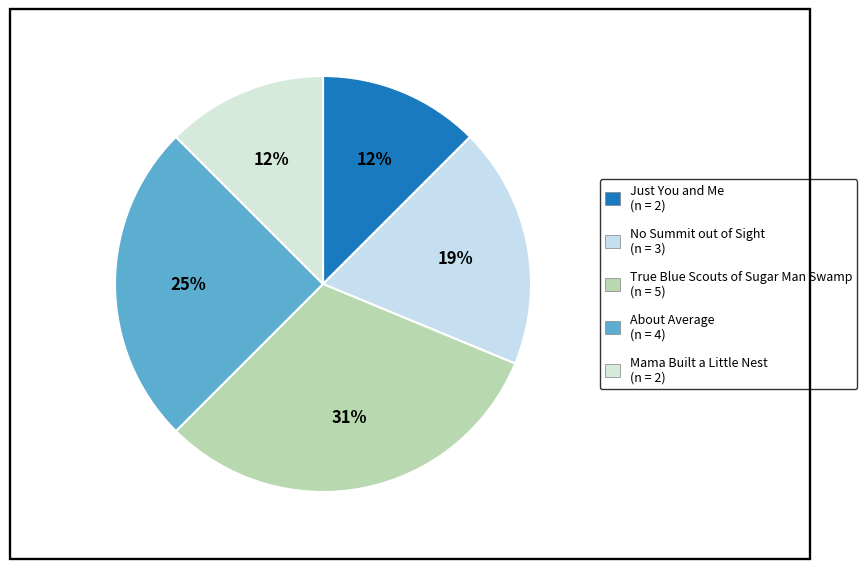

Do Mama Built a Little Nest and Just You and Me together represent more than half of the pie?

No